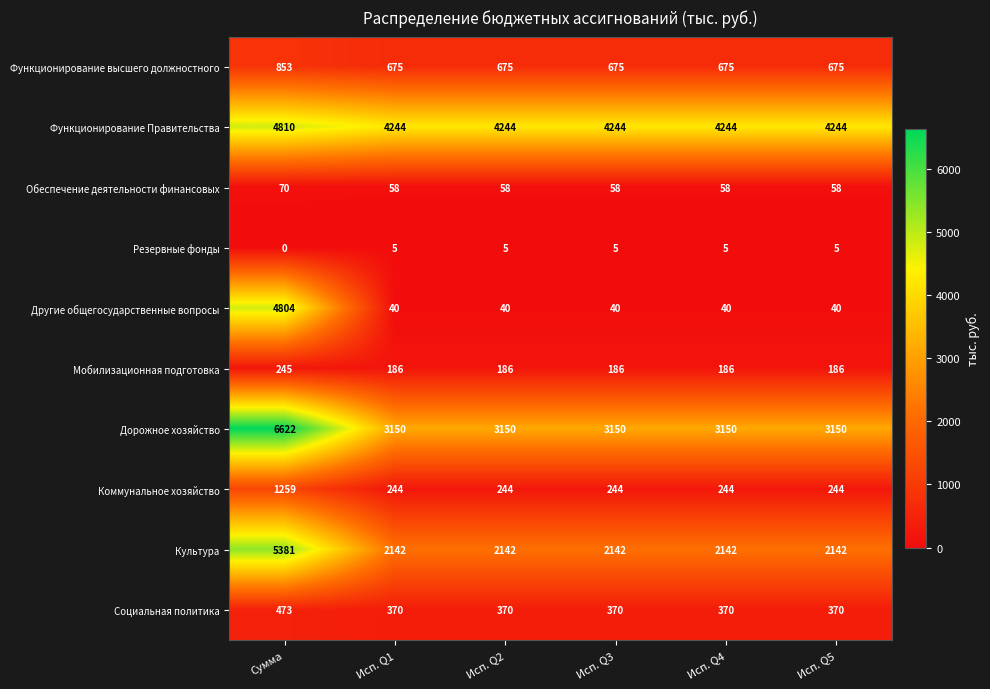

How many distinct data groups are displayed?

10